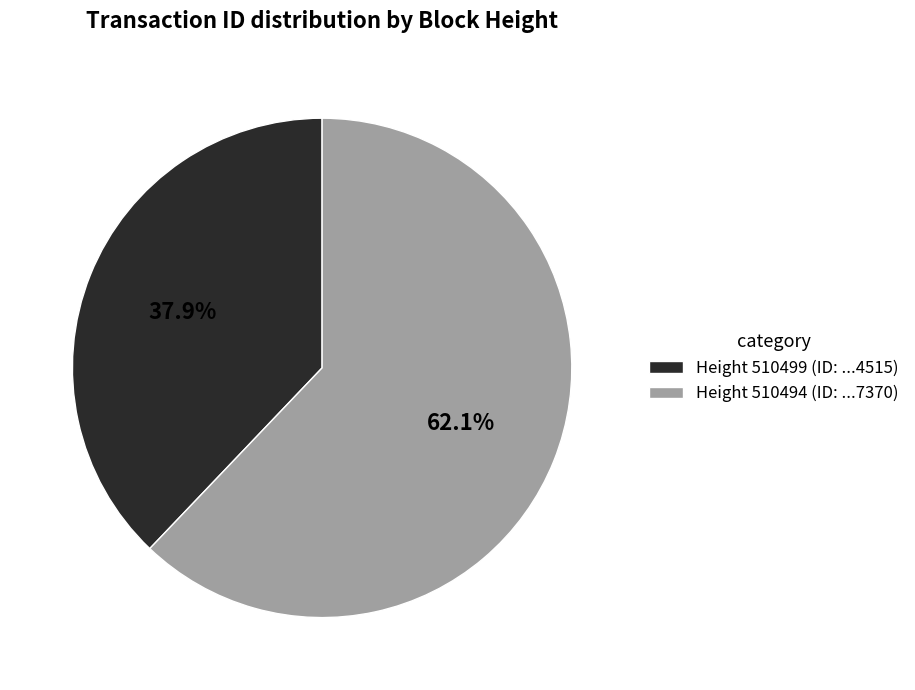

Which category accounts for the majority?

Height 510494 (ID: ...7370)